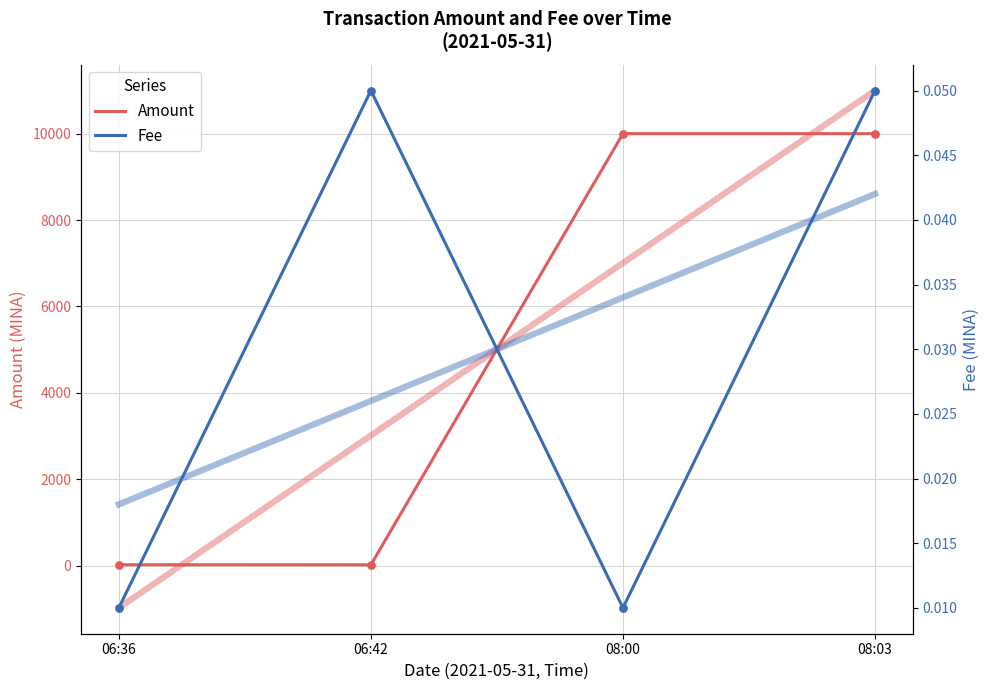

At how many categories does at least one series exceed 3343?

2